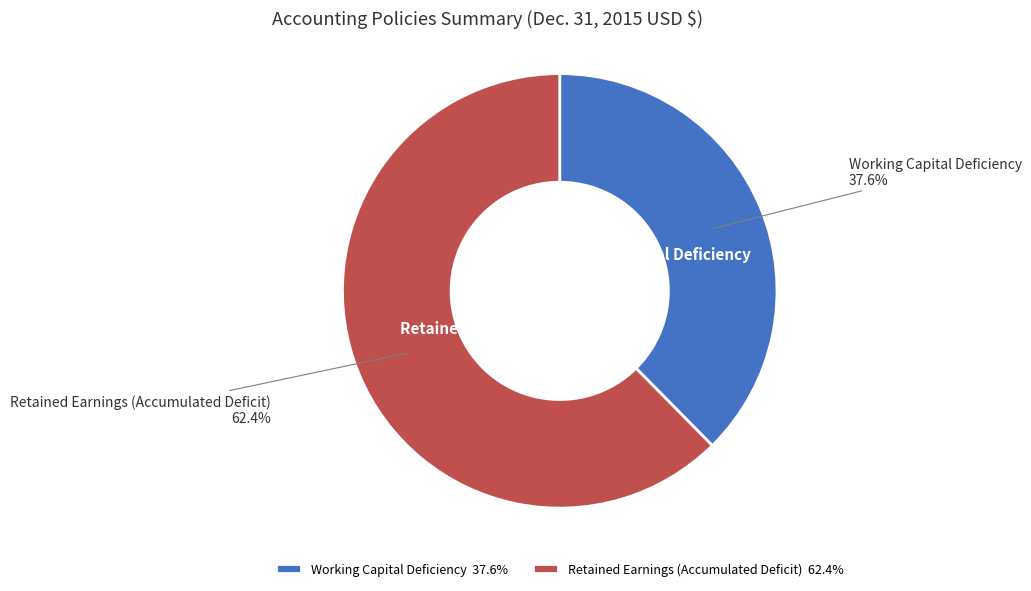

Approximately how many times larger is the value at Working Capital Deficiency compared to Retained Earnings (Accumulated Deficit)?

0.6